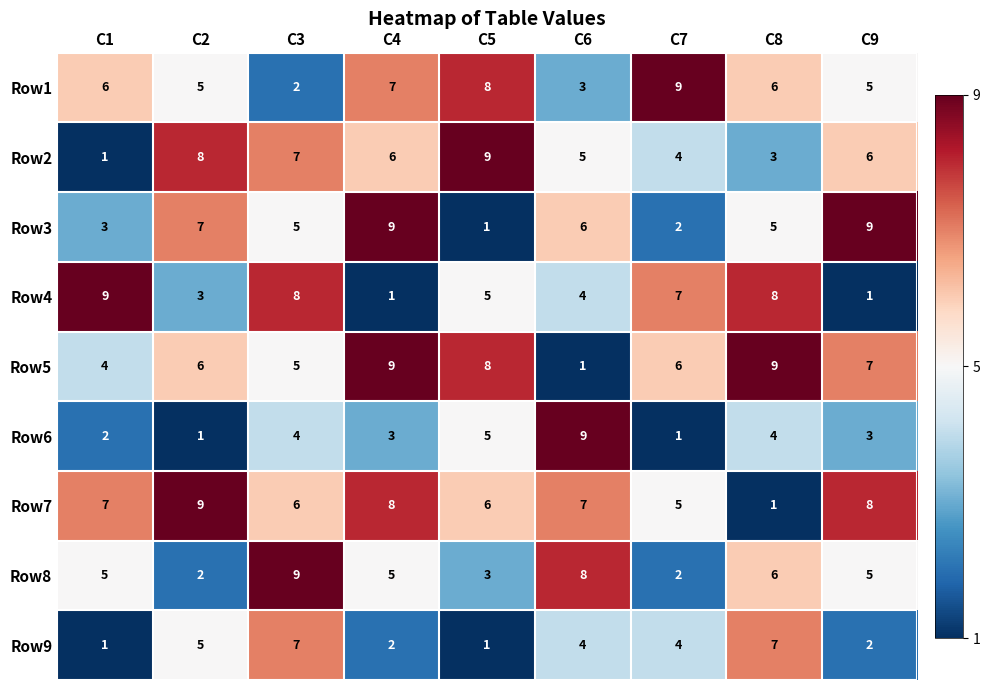

What is the maximum value for Row1?

9